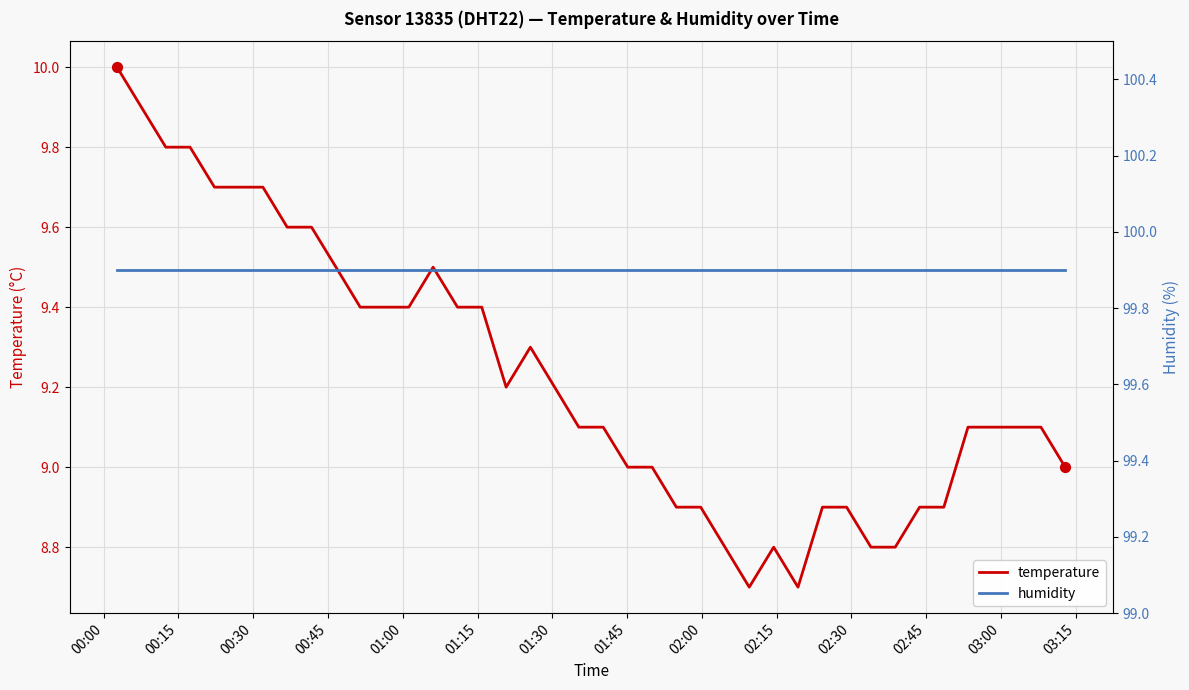

At how many categories does at least one series exceed 74?

40